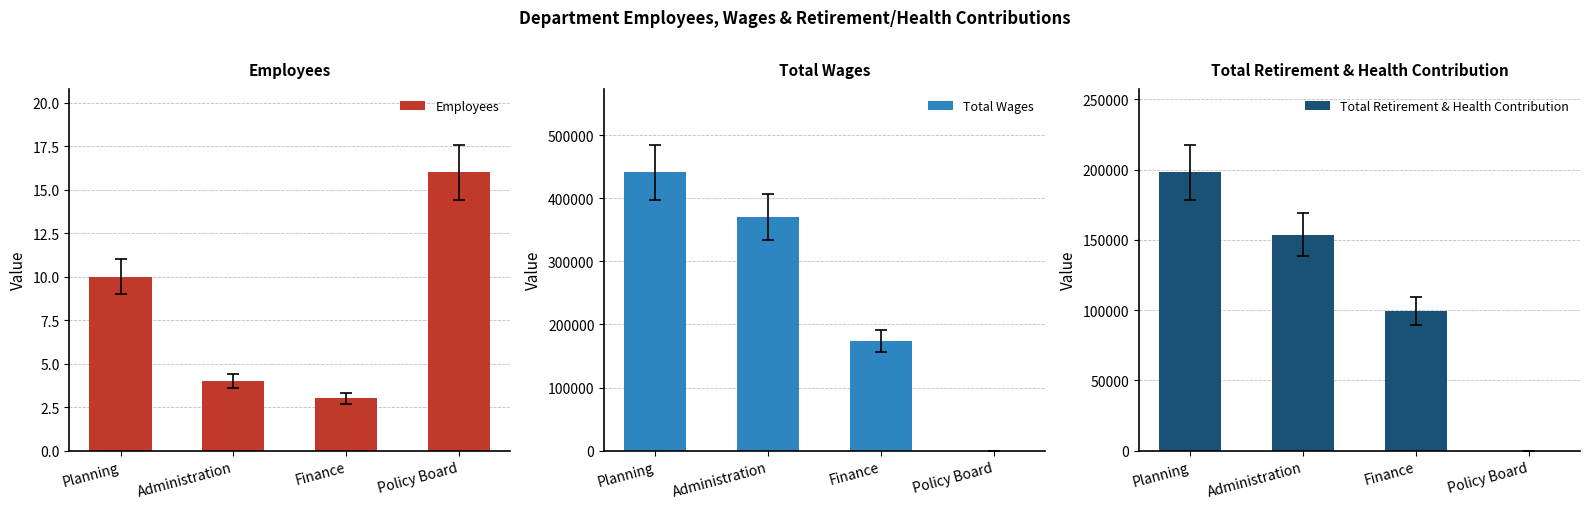

What is the difference between the Employees values at Administration and Finance?

1